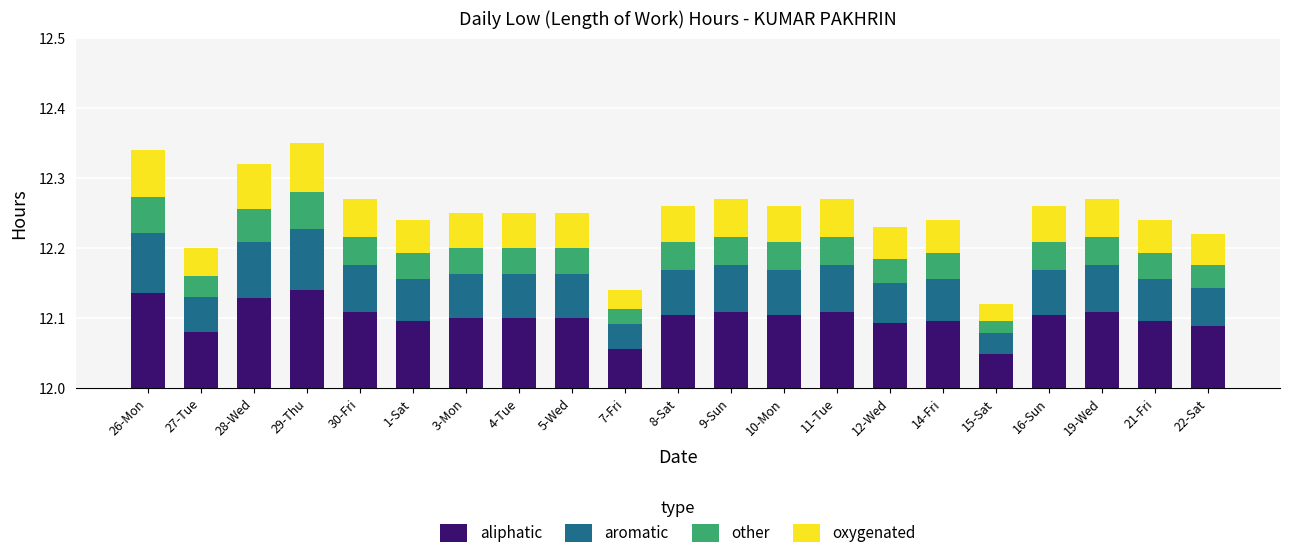

The other series shows 0.1 at 10-Mon. True or false?

False